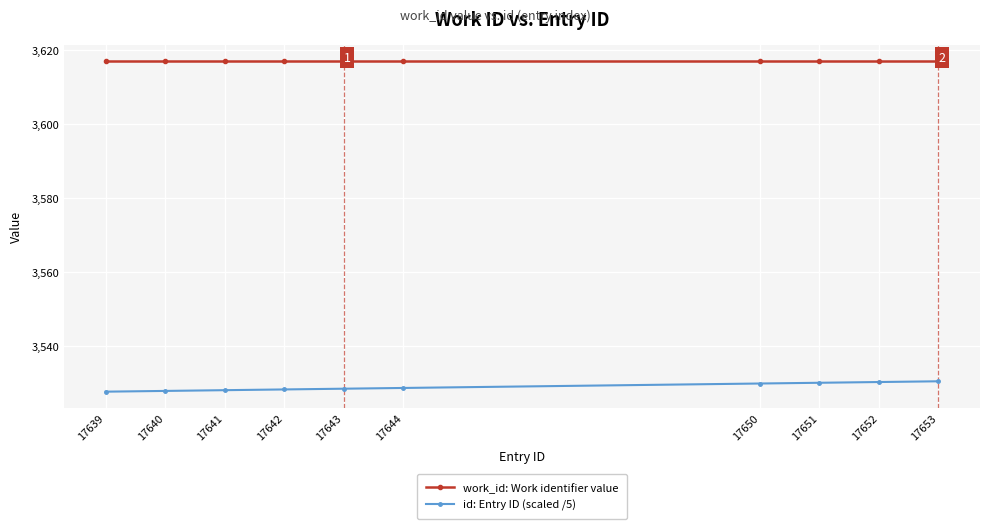

How many categories are shown in the chart?

10